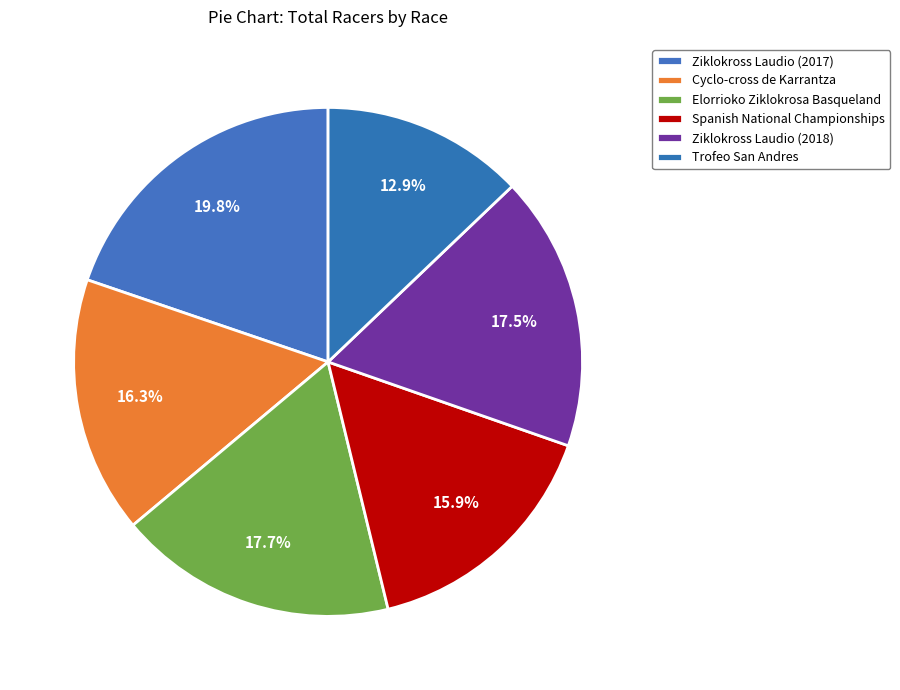

How many segments does this pie chart have?

6